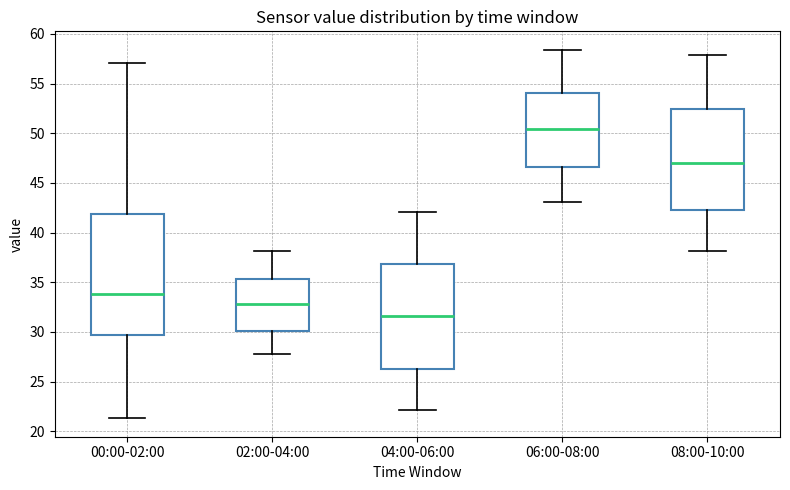

Comparing the boxes themselves (not the whiskers), which one is the tallest?

00:00-02:00